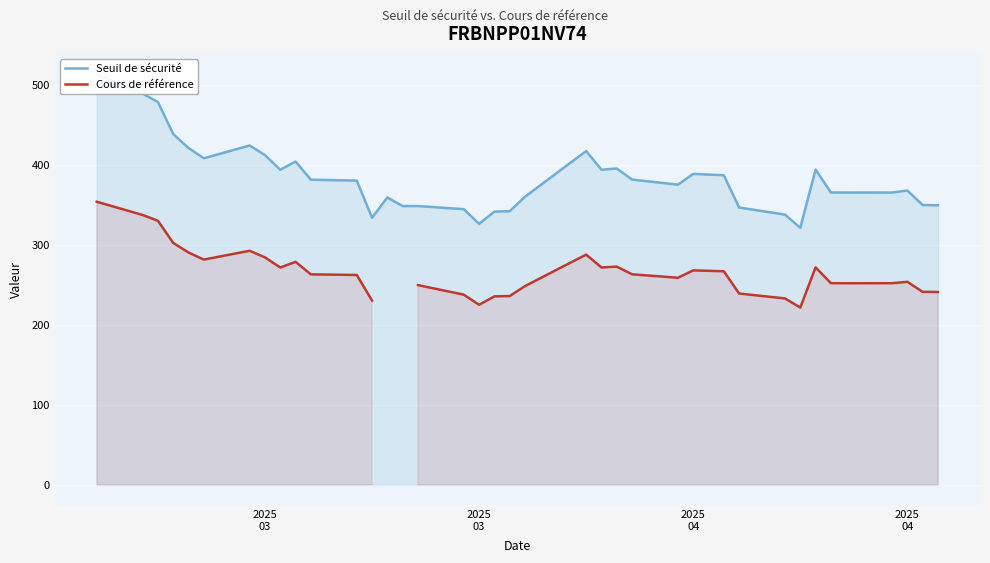

True or false: Cours de référence and Seuil de sécurité cross at least once.

False